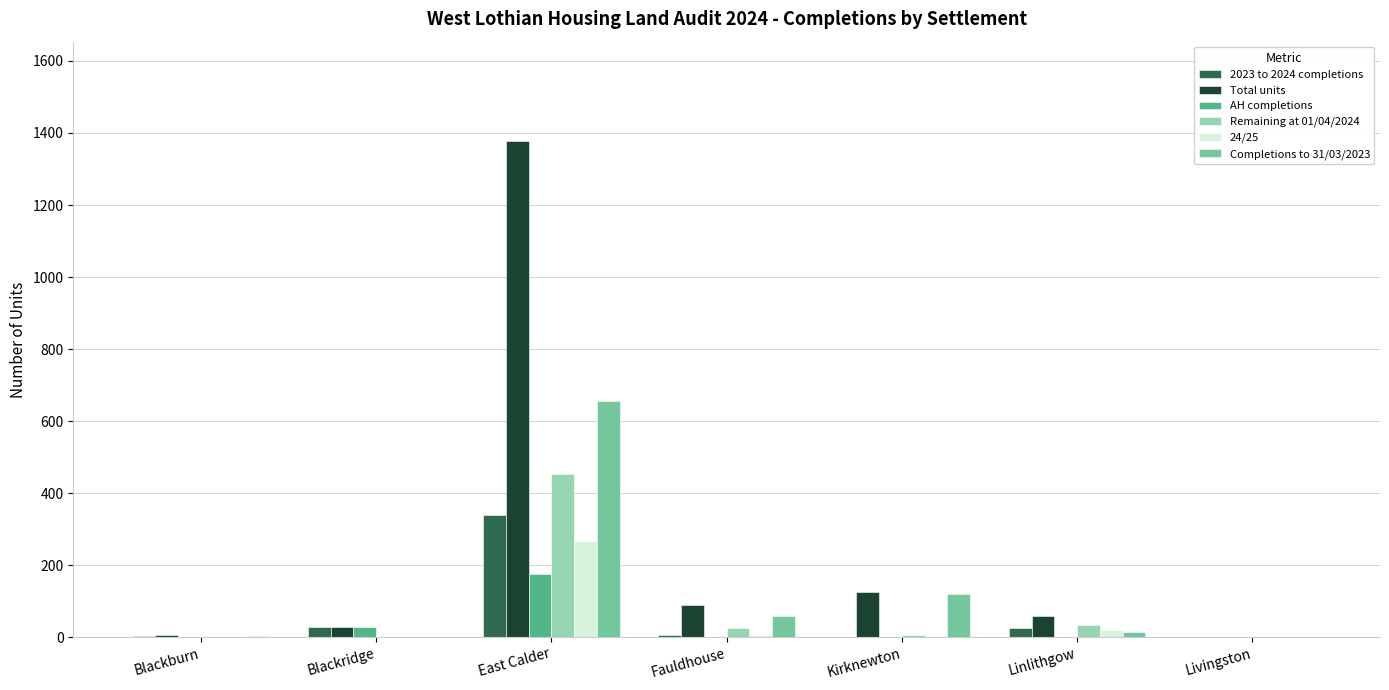

Which series has the widest spread of values?

Total units